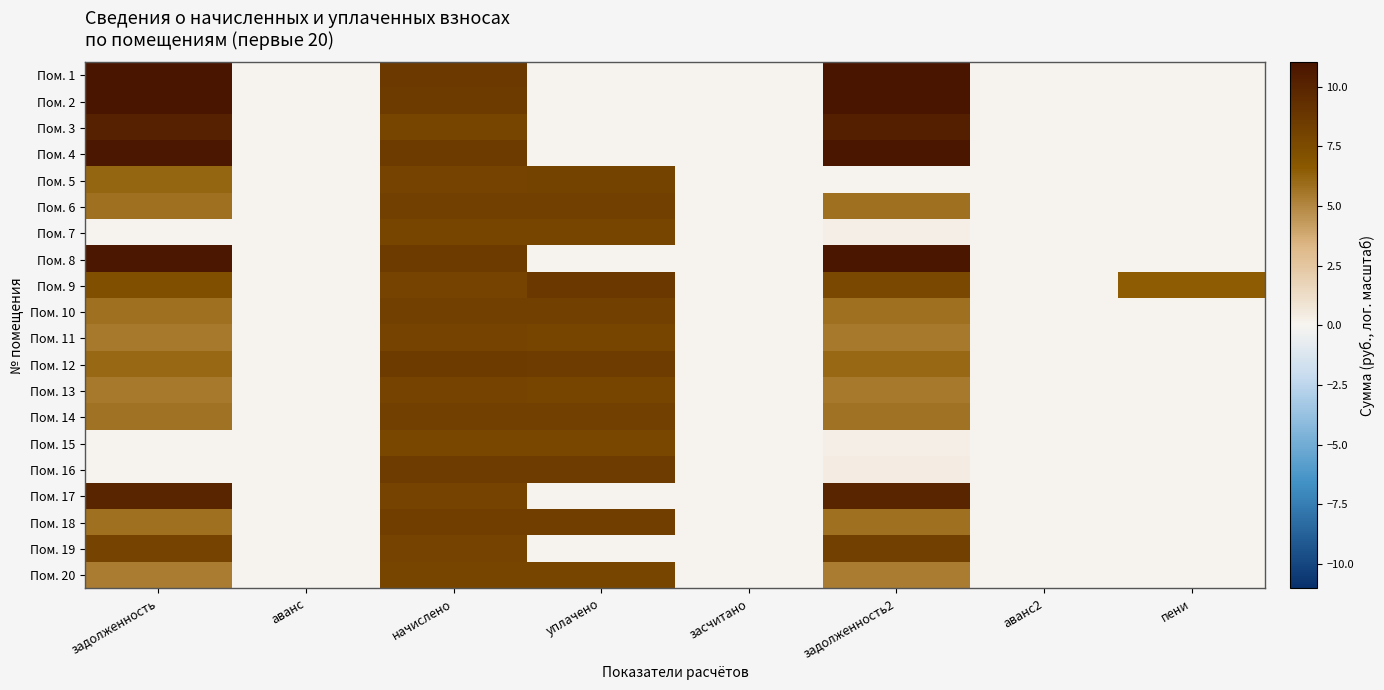

At уплачено, list the series in order from smallest to largest.

Пом. 1, Пом. 2, Пом. 3, Пом. 4, Пом. 8, Пом. 17, Пом. 19, Пом. 15, Пом. 20, Пом. 7, Пом. 13, Пом. 11, Пом. 5, Пом. 14, Пом. 10, Пом. 6, Пом. 18, Пом. 16, Пом. 12, Пом. 9